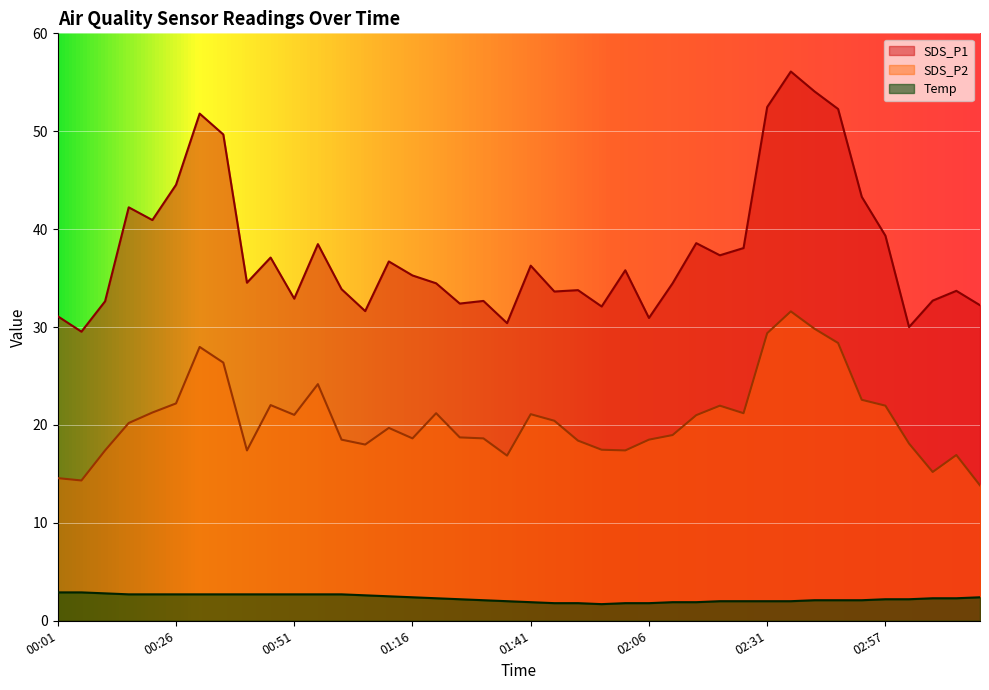

At which category does the chart reach its peak across all series?

02:36